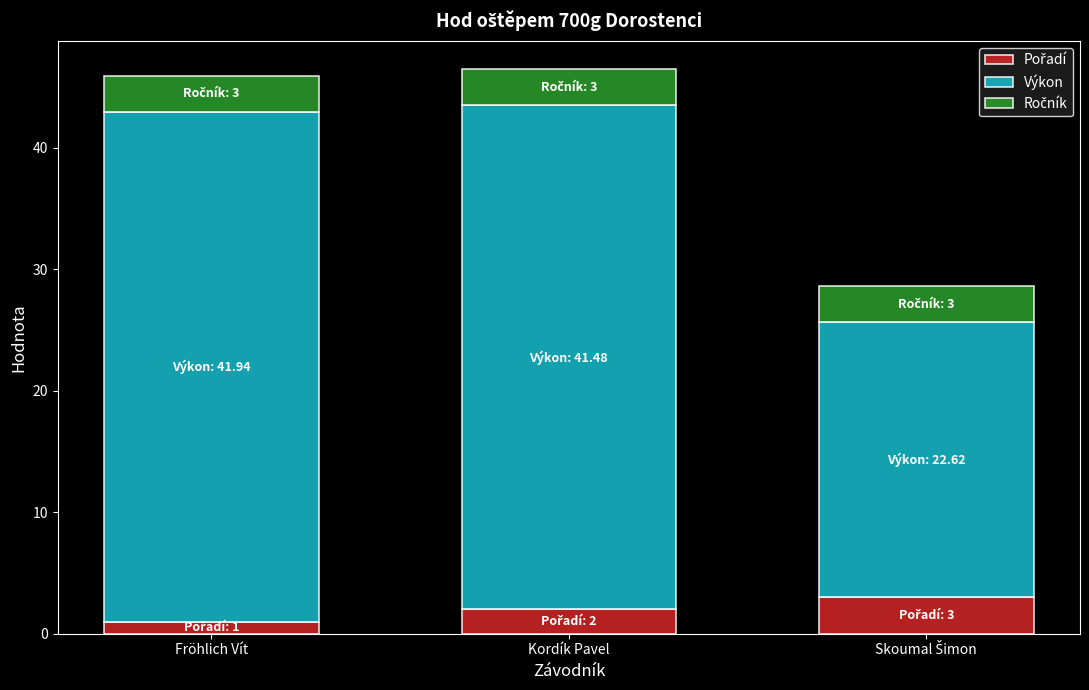

What is the total value across all series at Fröhlich Vít?

45.9